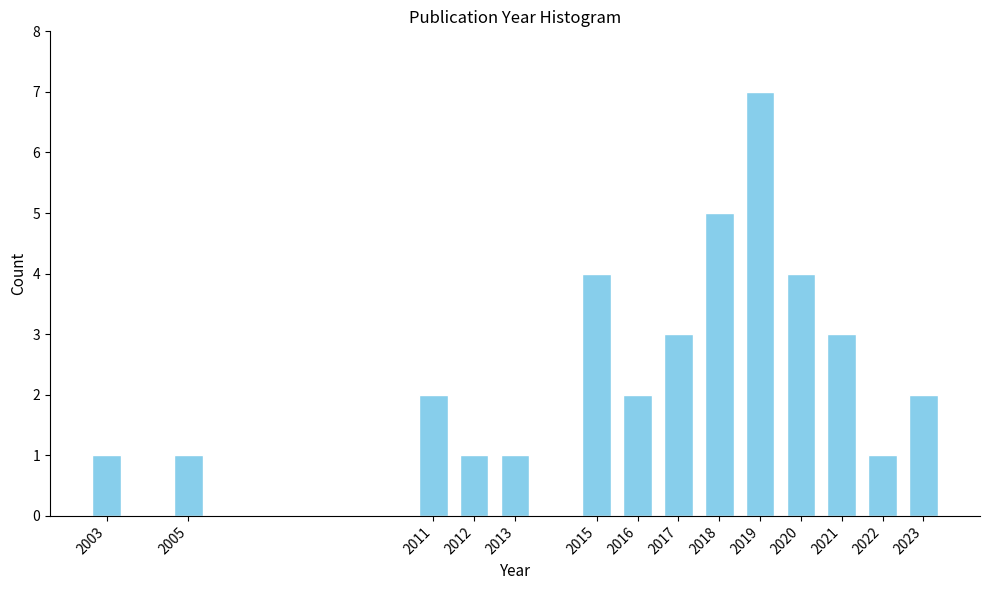

Reading left to right, transcribe all the data shown in this chart.

2003=1	2005=1	2011=2	2012=1	2013=1	2015=4	2016=2	2017=3	2018=5	2019=7	2020=4	2021=3	2022=1	2023=2